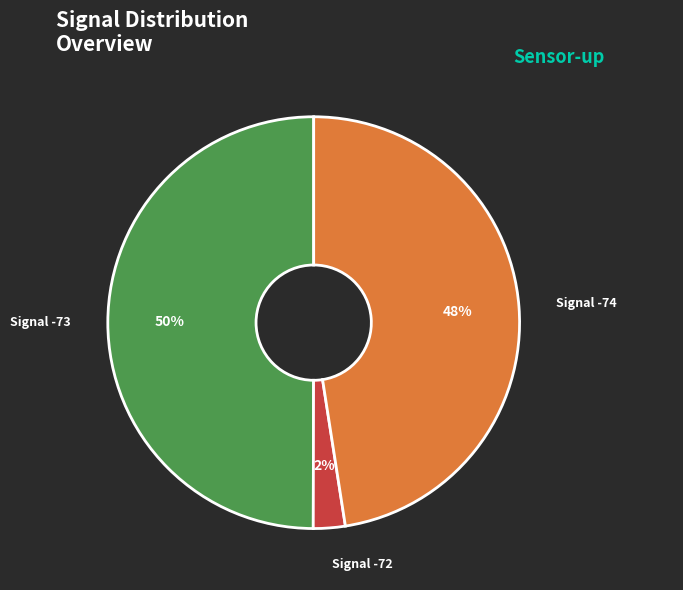

How many slices are in this pie chart?

3